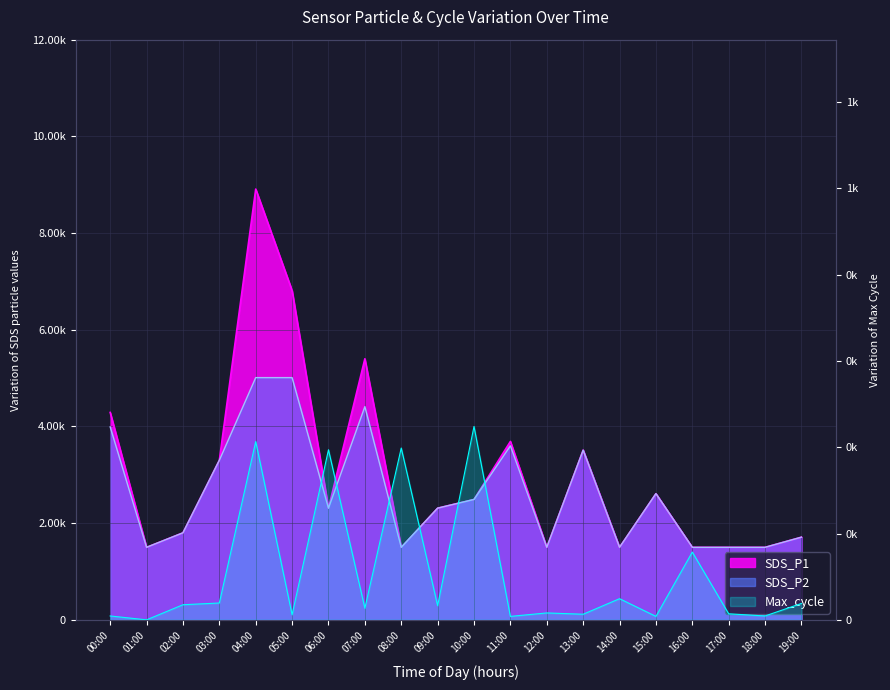

What is the difference between the highest and lowest values at 17:00?

1486.0